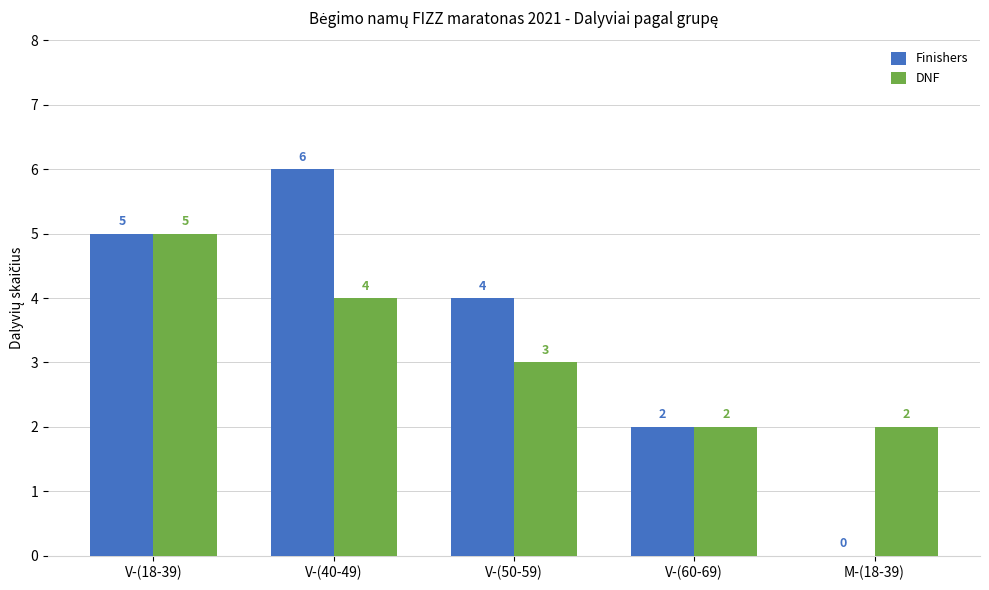

How many groups of bars are there?

5